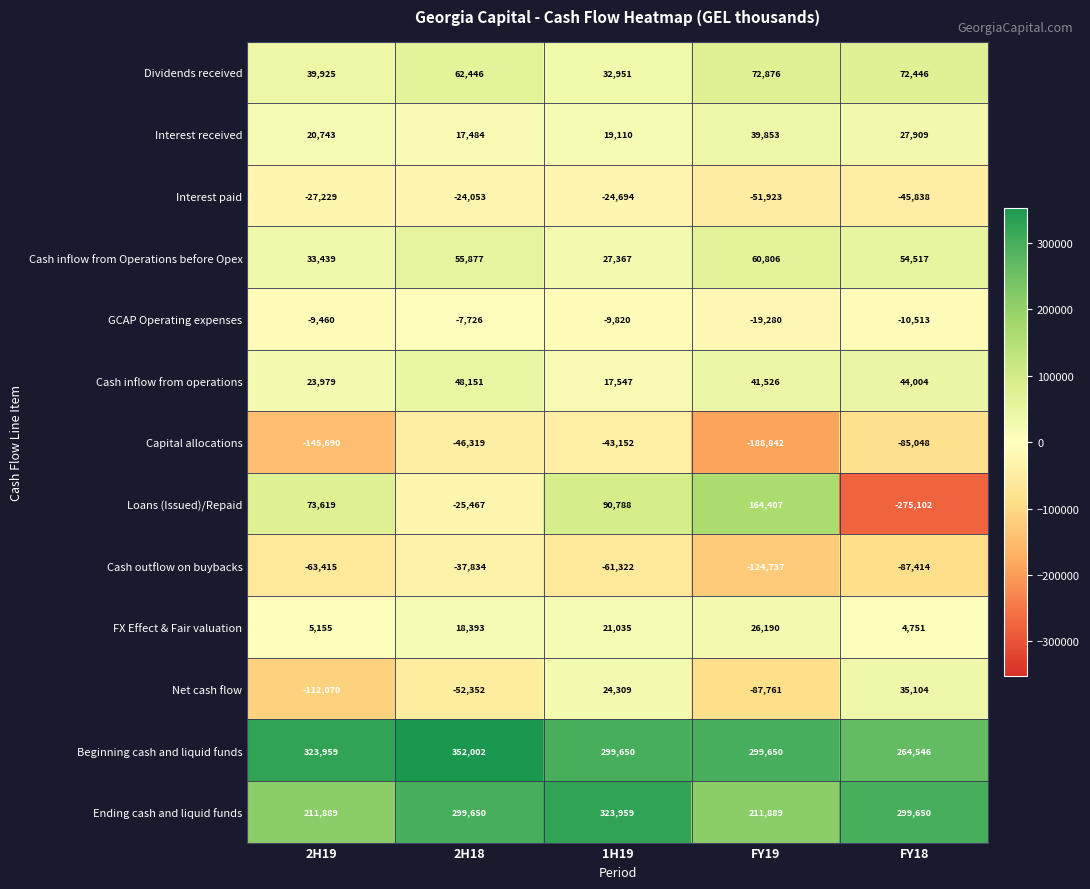

What is the difference between the highest and lowest values at 2H19?

469649